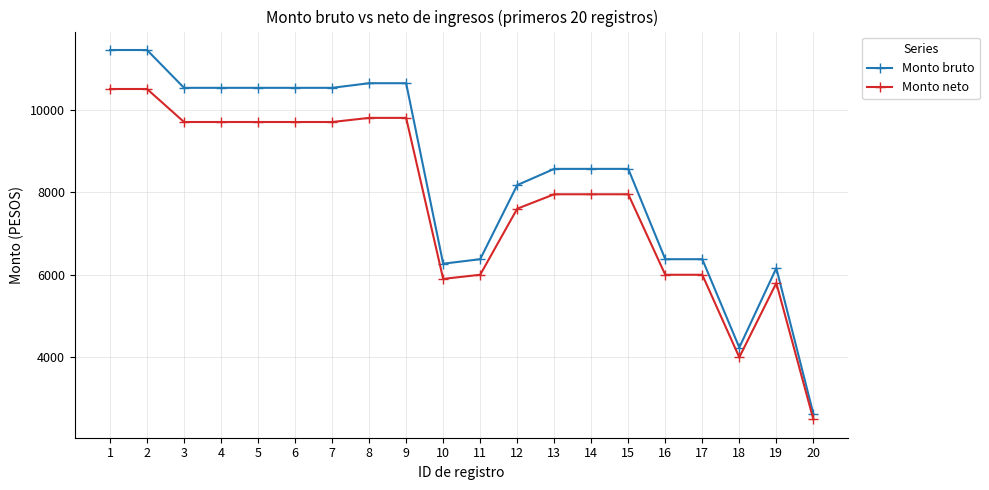

Is it true that Monto bruto equals 3243 at 12?

False